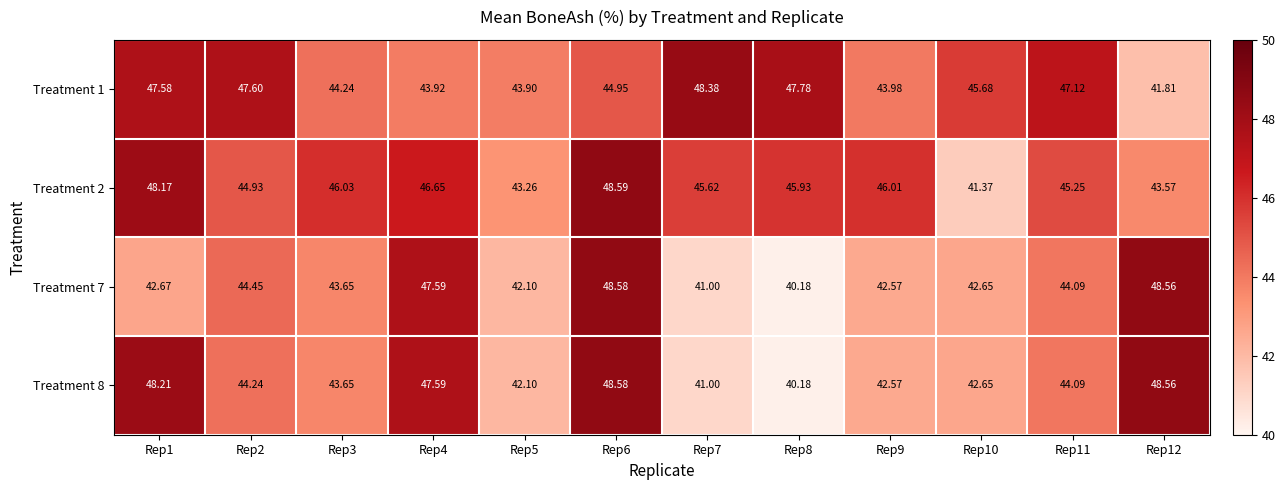

List the series in order of their peak value, highest first.

Treatment 2, Treatment 7, Treatment 8, Treatment 1